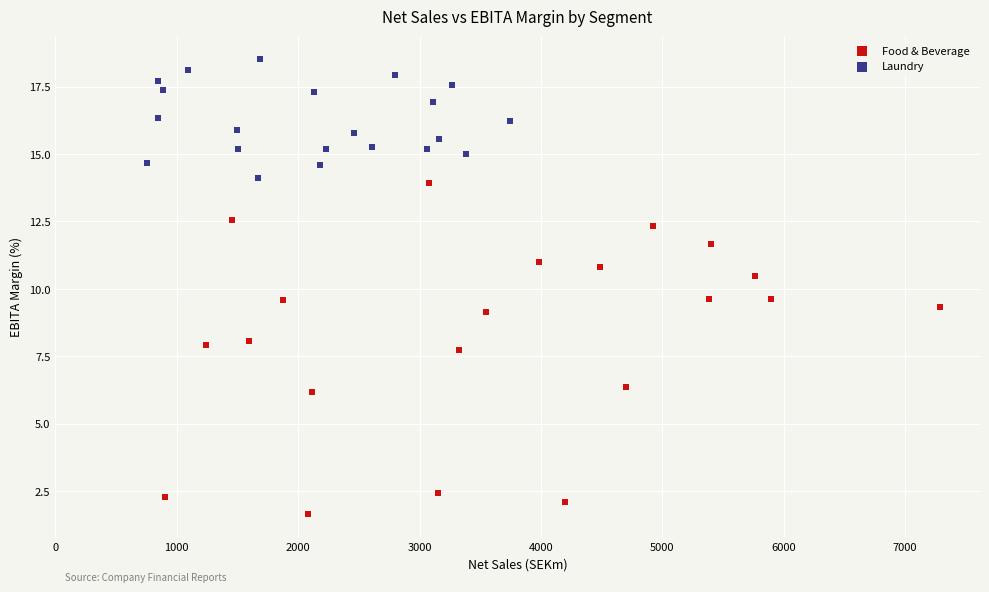

Which series contains the lowest Y value?

Food & Beverage